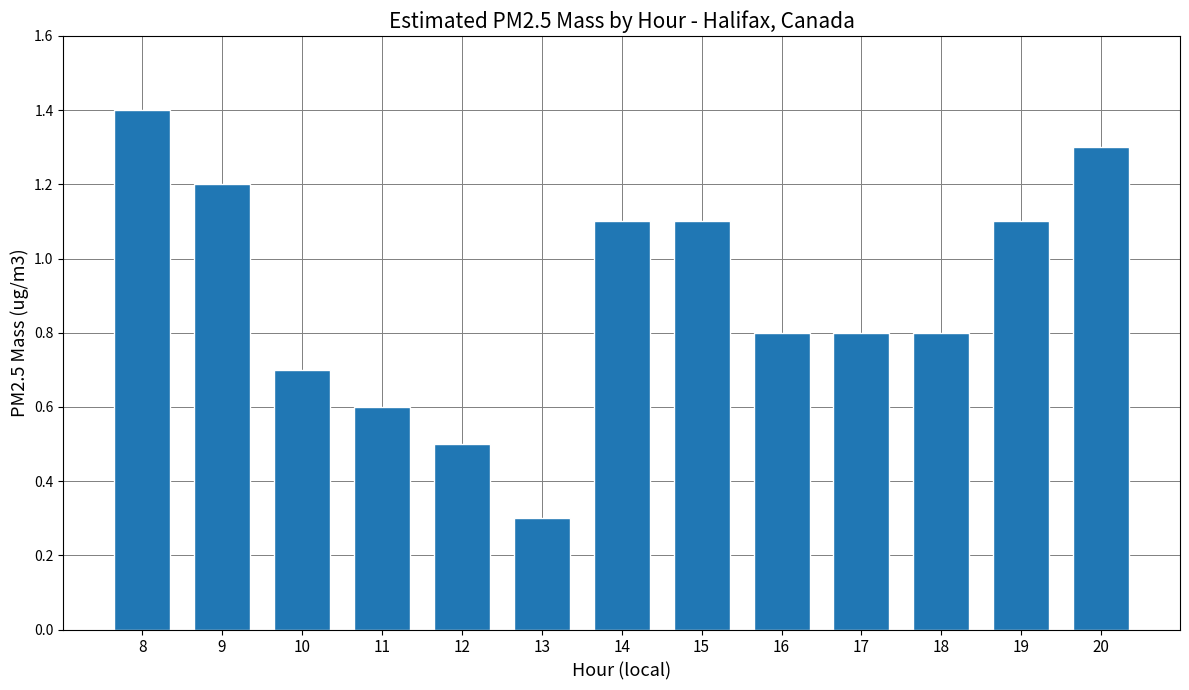

The value at 18 is 0.8. True or false?

True